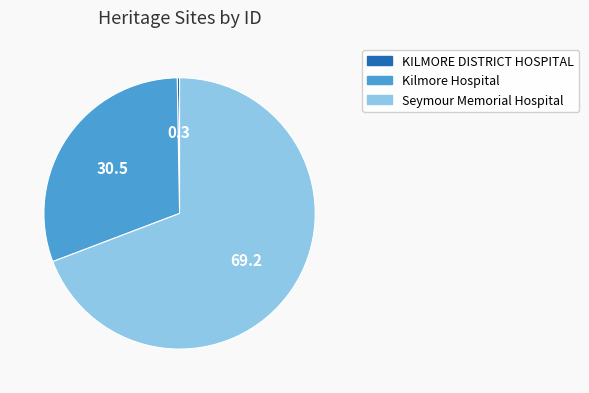

How many slices are in this pie chart?

3